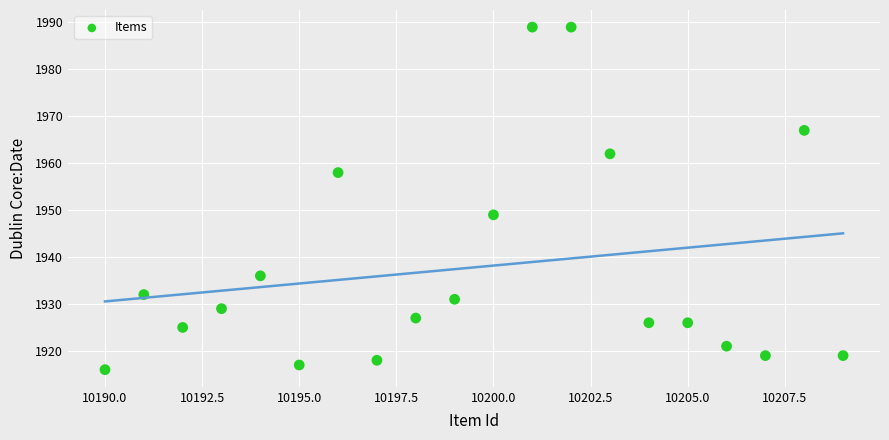

What Y value in the scatter plot is closest to 1952?

1949